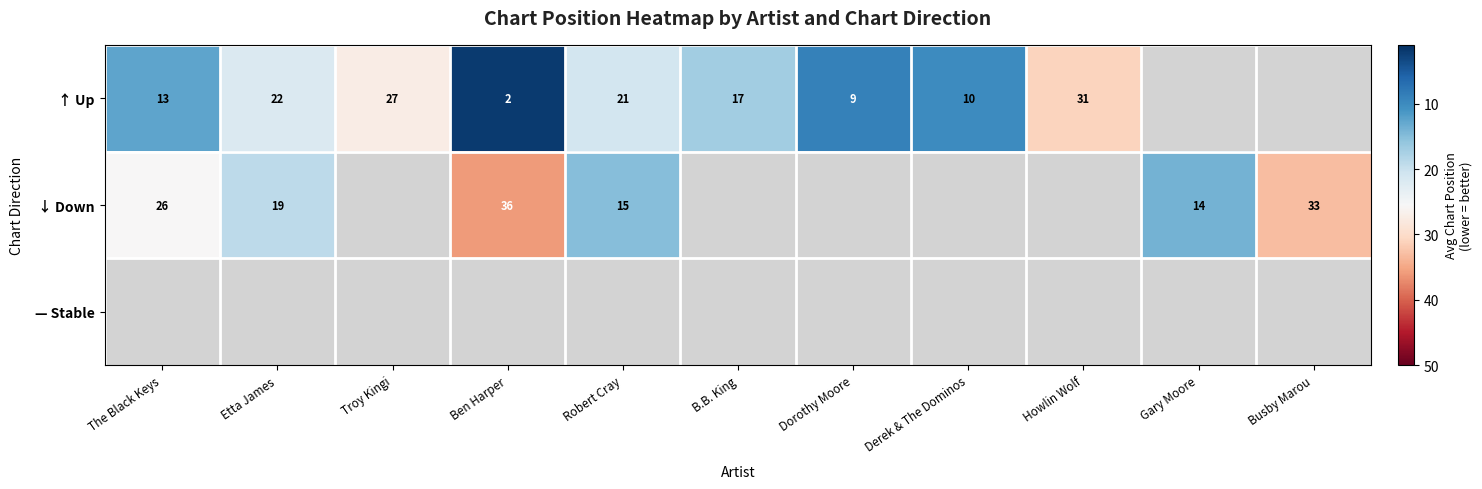

How many series are shown in this chart?

3